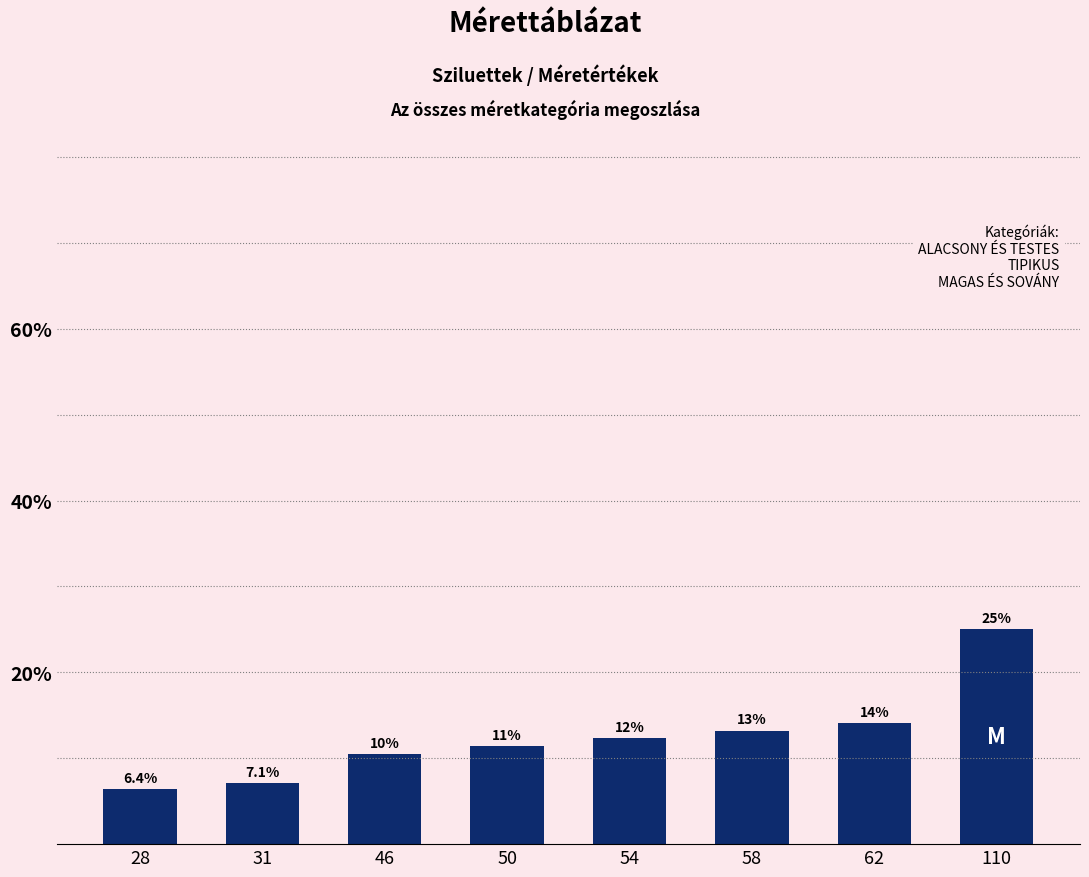

What is the minimum value shown in the chart?

6.4